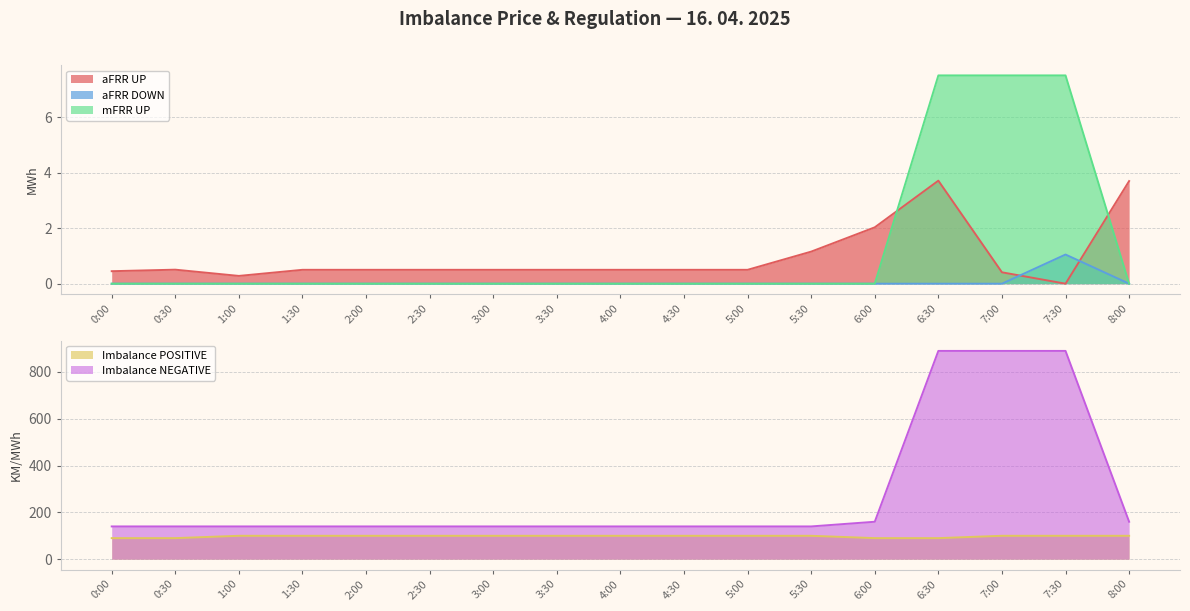

What is the value of the aFRR UP point at the 4th from the left?

0.5